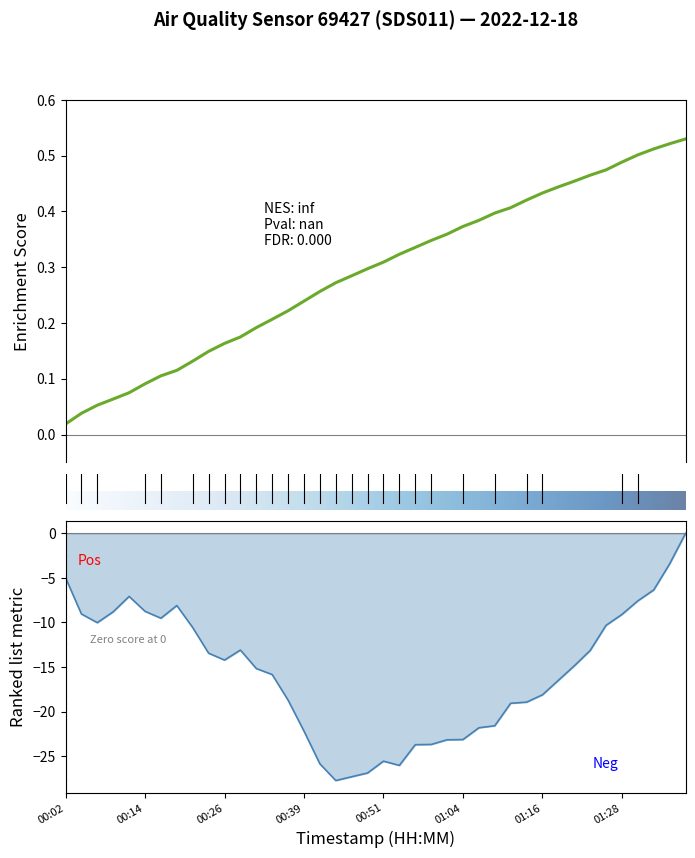

What is the difference between the P2 values at 00:14 and 00:44?

0.2